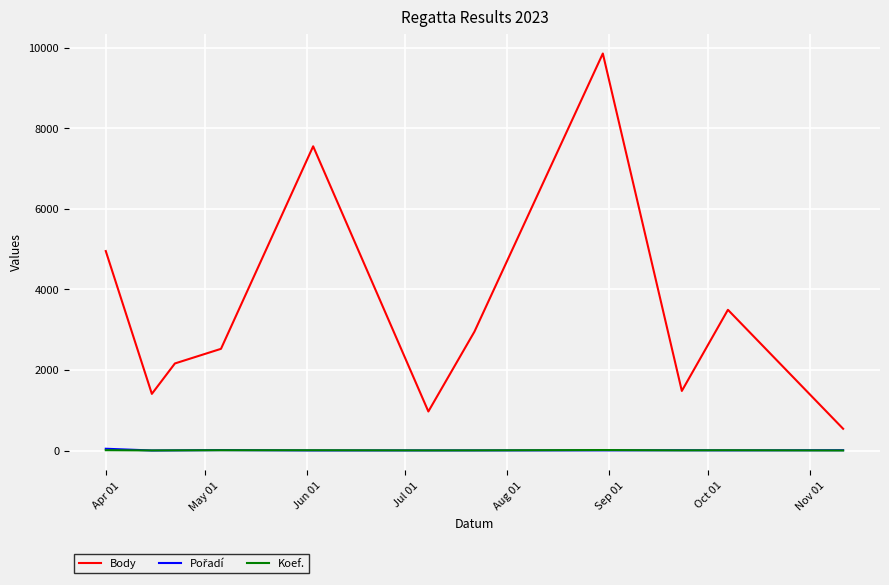

In Body, how many points are lower than both neighbors (excluding endpoints)?

3